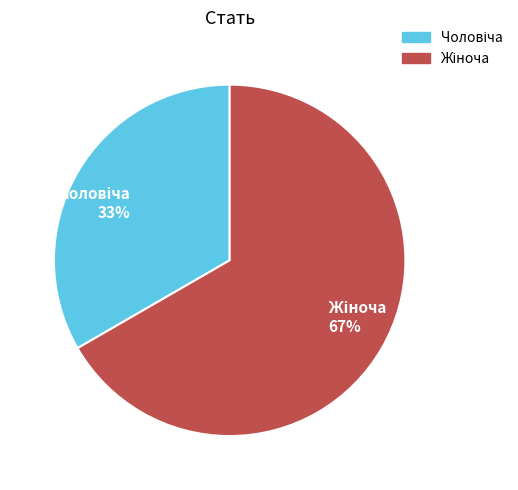

To the nearest percent, what is the average slice percentage?

50%